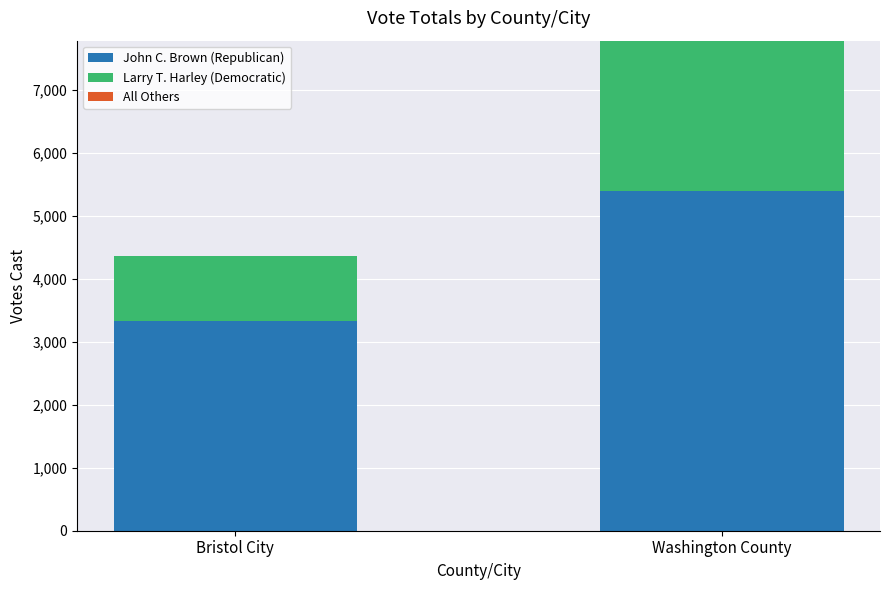

At which category is the sum across all series the highest?

Washington County